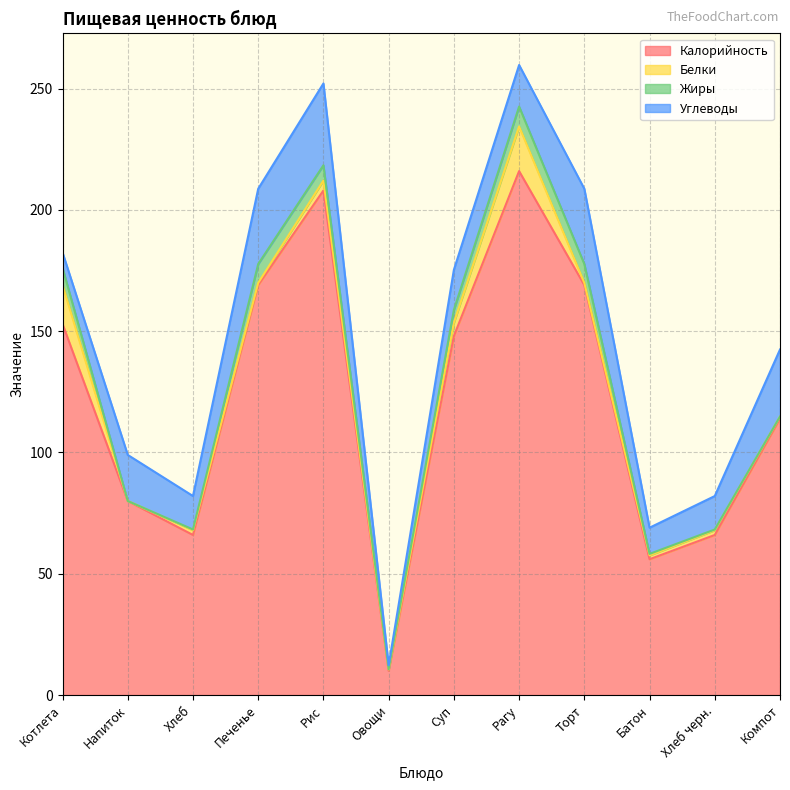

In Калорийность, how many points are higher than both neighbors (excluding endpoints)?

2